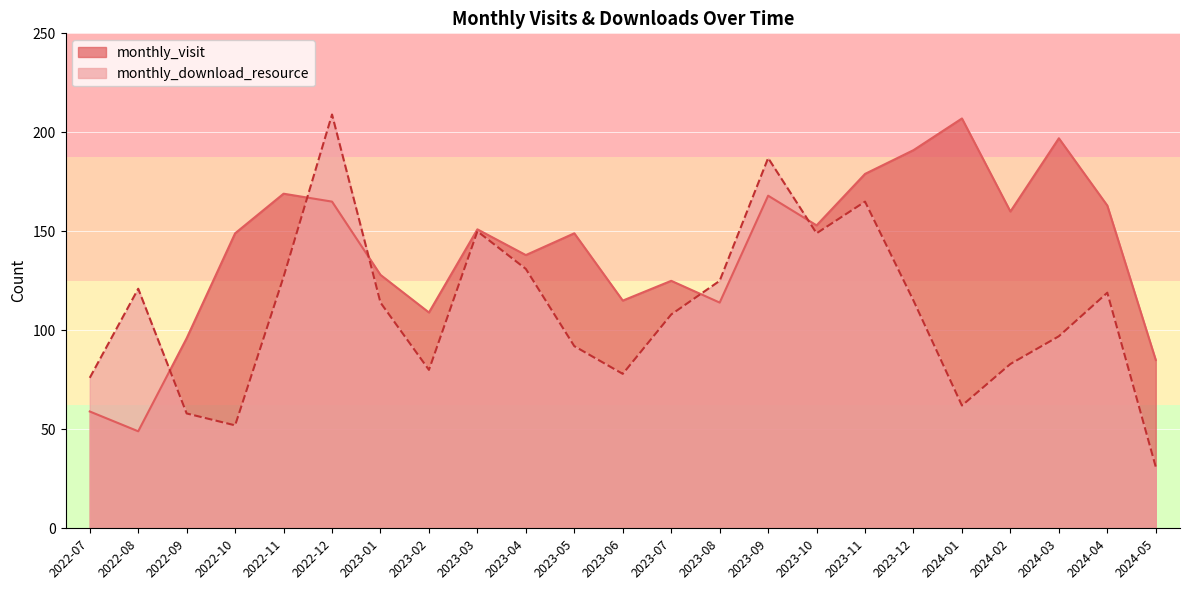

Where is monthly_visit nearest to the value 128?

2023-01